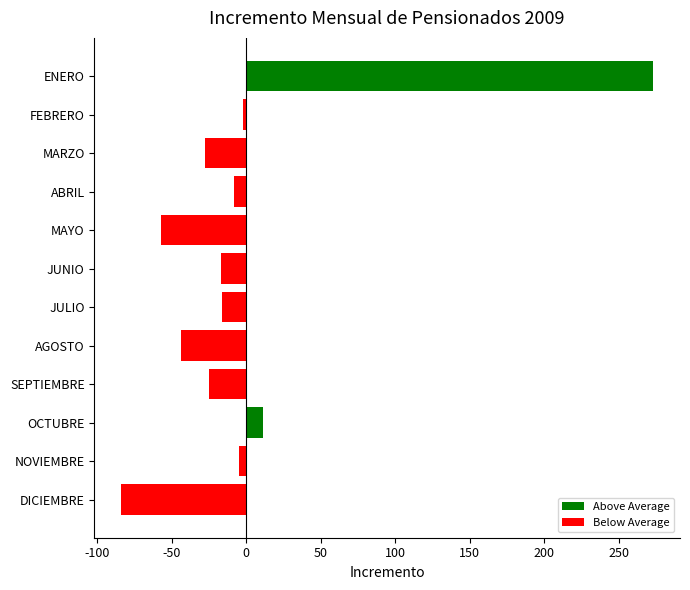

What is the approximate value at JUNIO?

-16.8